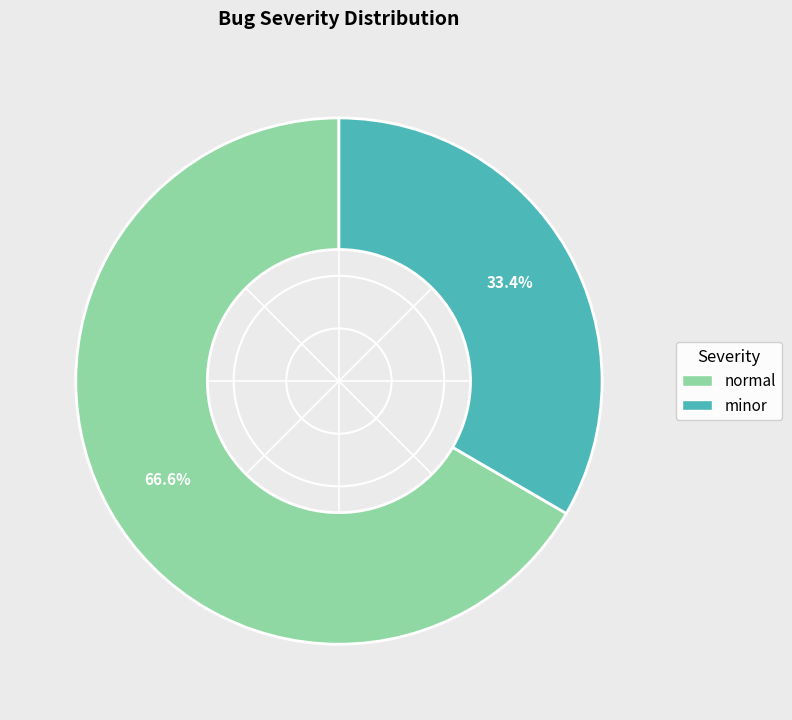

Does minor account for over 50% of the chart?

No